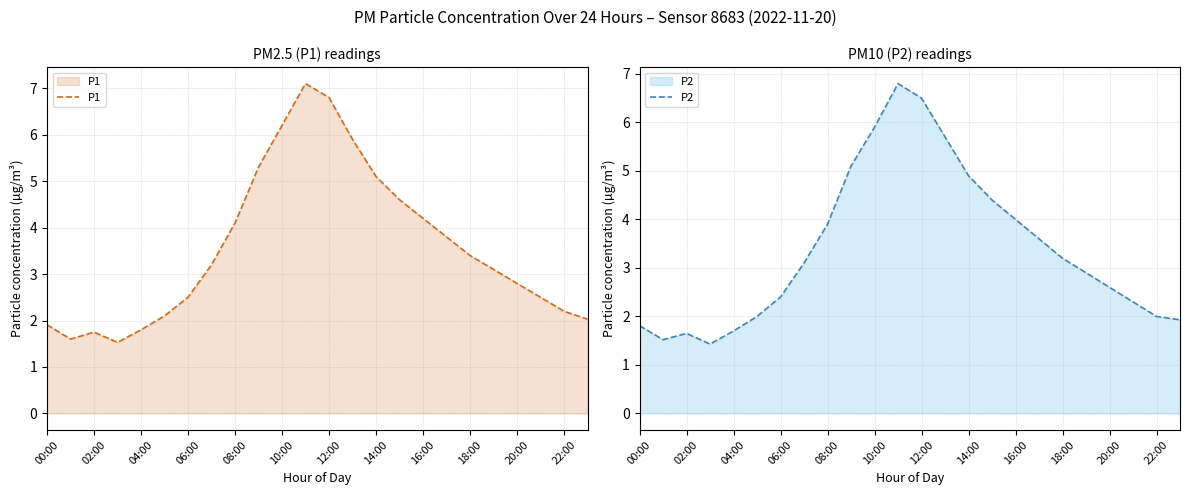

What is the lowest value of the P2 series?

1.4